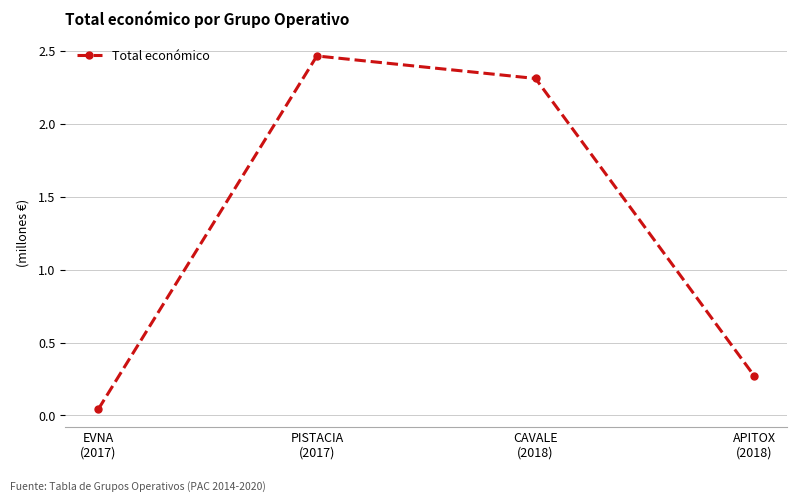

What is the change in value from CAVALE
(2018) to APITOX
(2018)?

-2.0